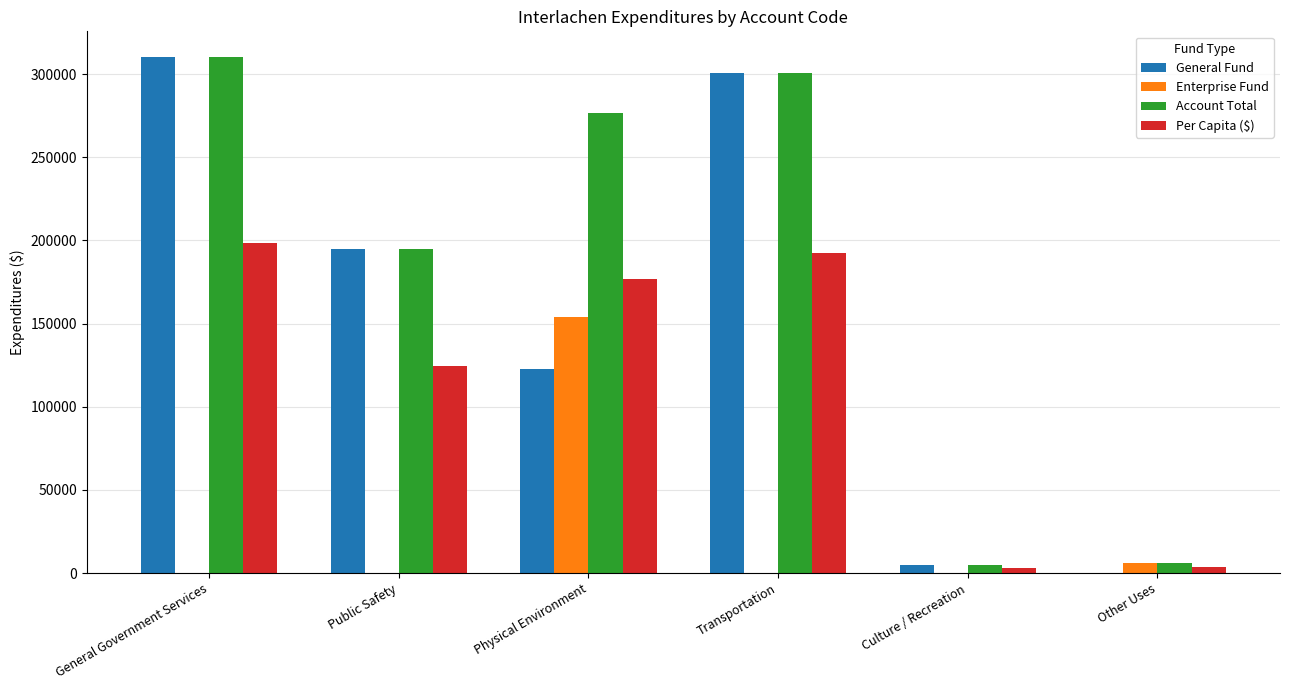

What is the greatest value displayed?

310160